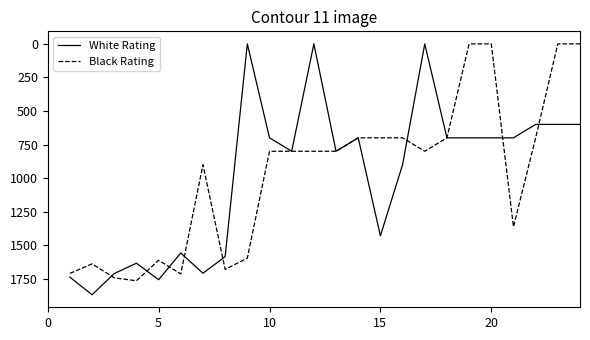

Rank the series by their maximum value, from lowest to highest.

Black Rating, White Rating